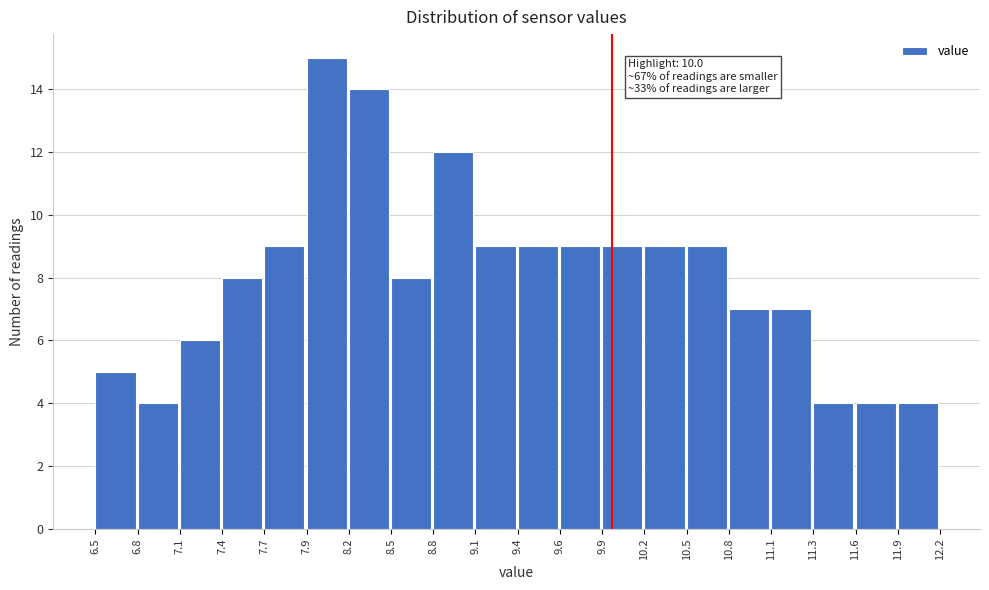

Which range on the x-axis has the tallest bar?

7.9 to 8.2